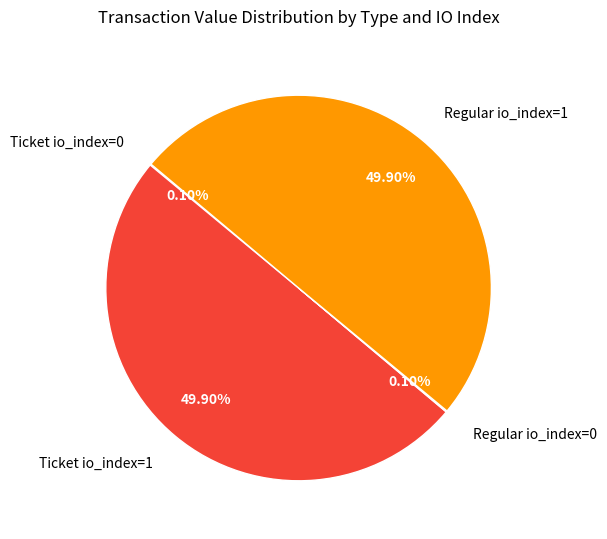

What is the total percentage of Ticket io_index=1 and Regular io_index=1?

99.8%